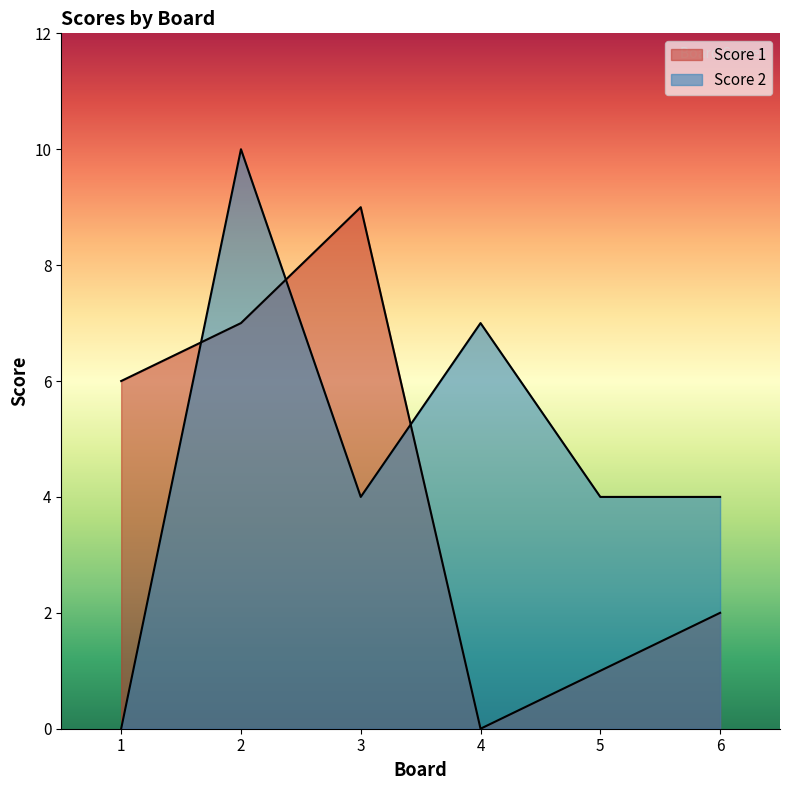

How many lines are shown in the chart?

2